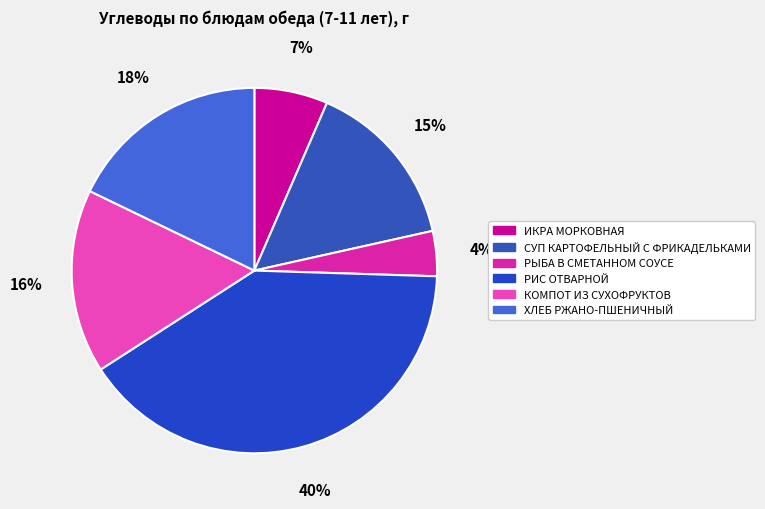

Count the number of slices in the pie.

6